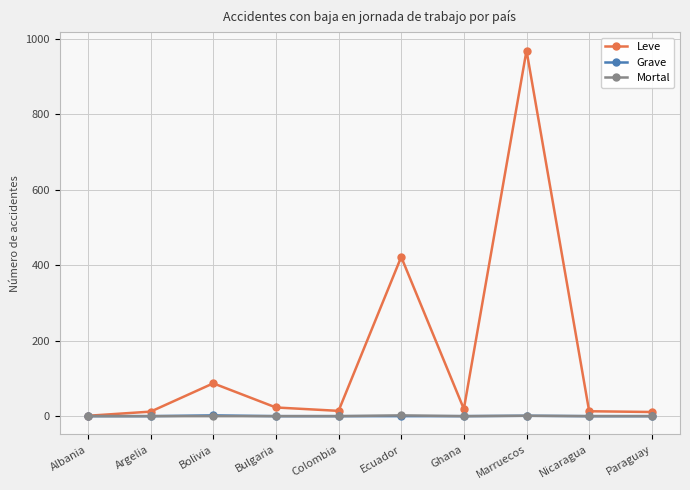

What are all the series names shown in the legend?

Leve, Grave, Mortal